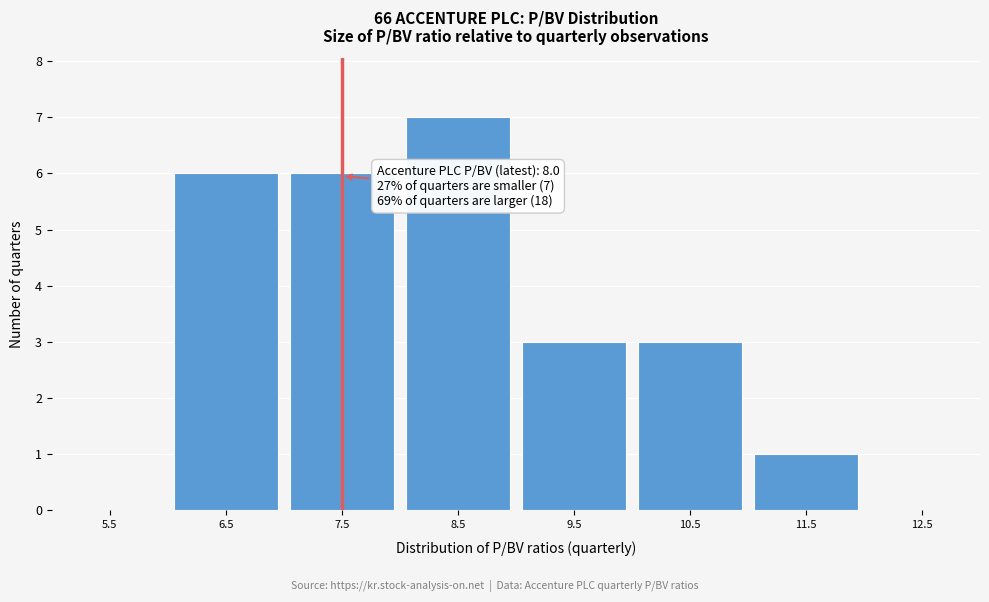

Reading left to right, extract all data points from this chart.

5.5=0	6.5=6	7.5=6	8.5=7	9.5=3	10.5=3	11.5=1	12.5=0